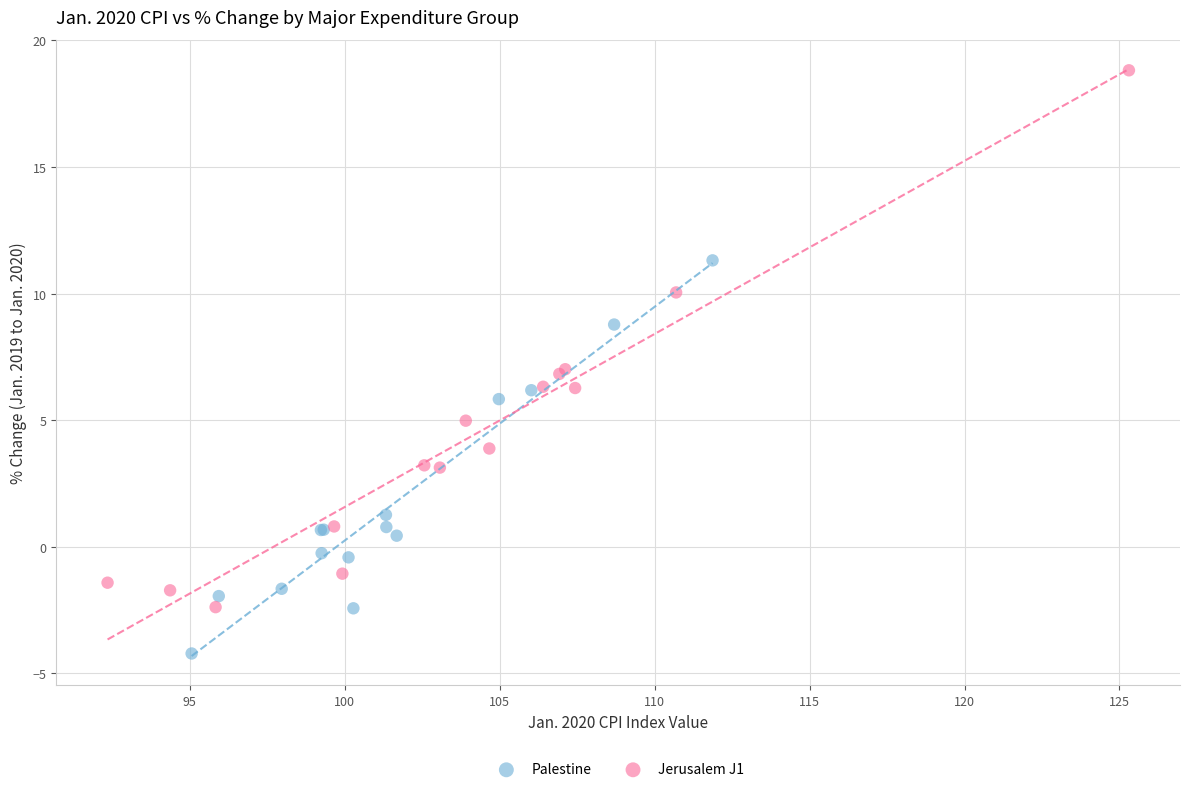

What are all the series names shown in the legend?

Palestine, Jerusalem J1